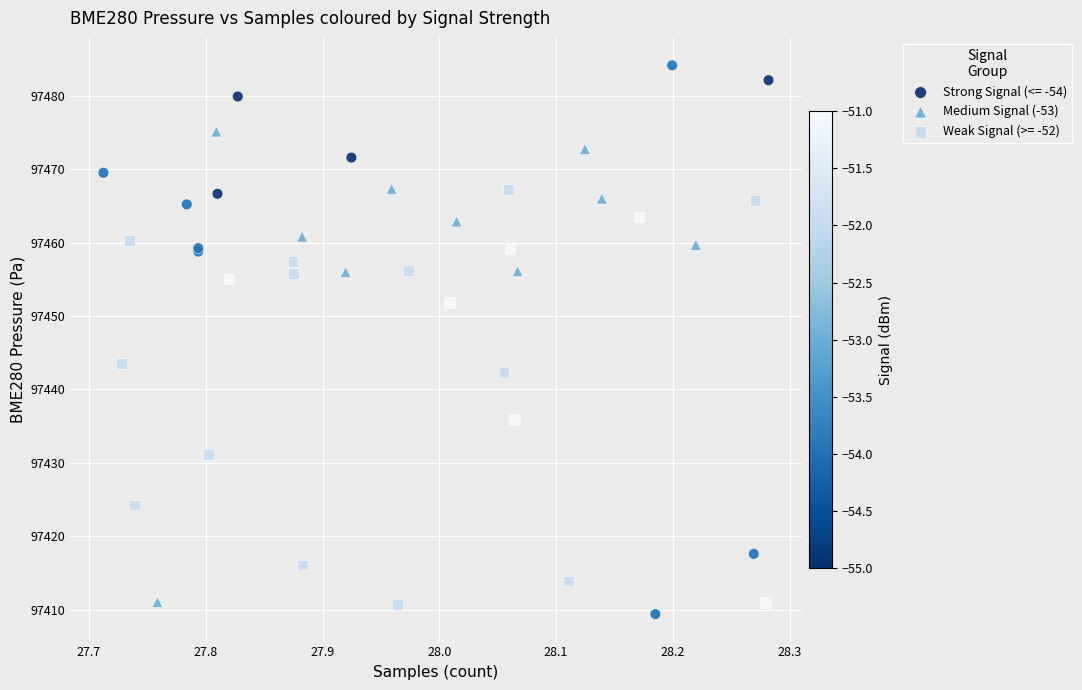

Which series reaches the maximum Y coordinate?

Strong Signal (<= -54)